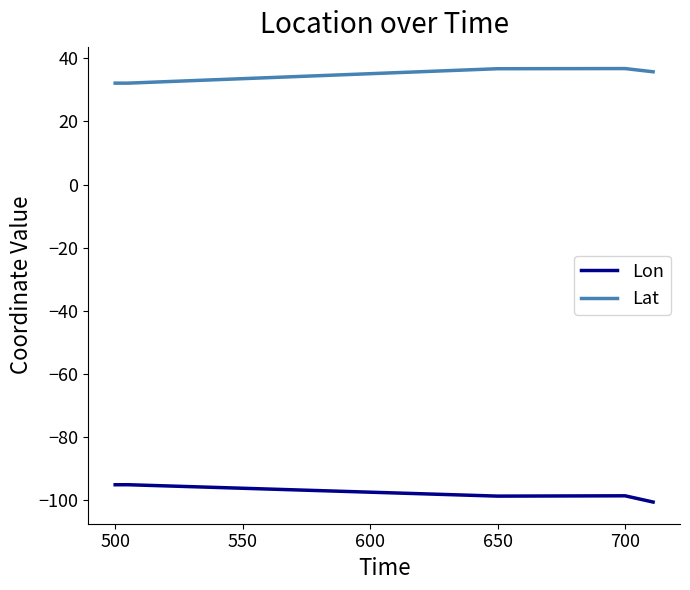

Which series has the largest total across all categories?

Lat